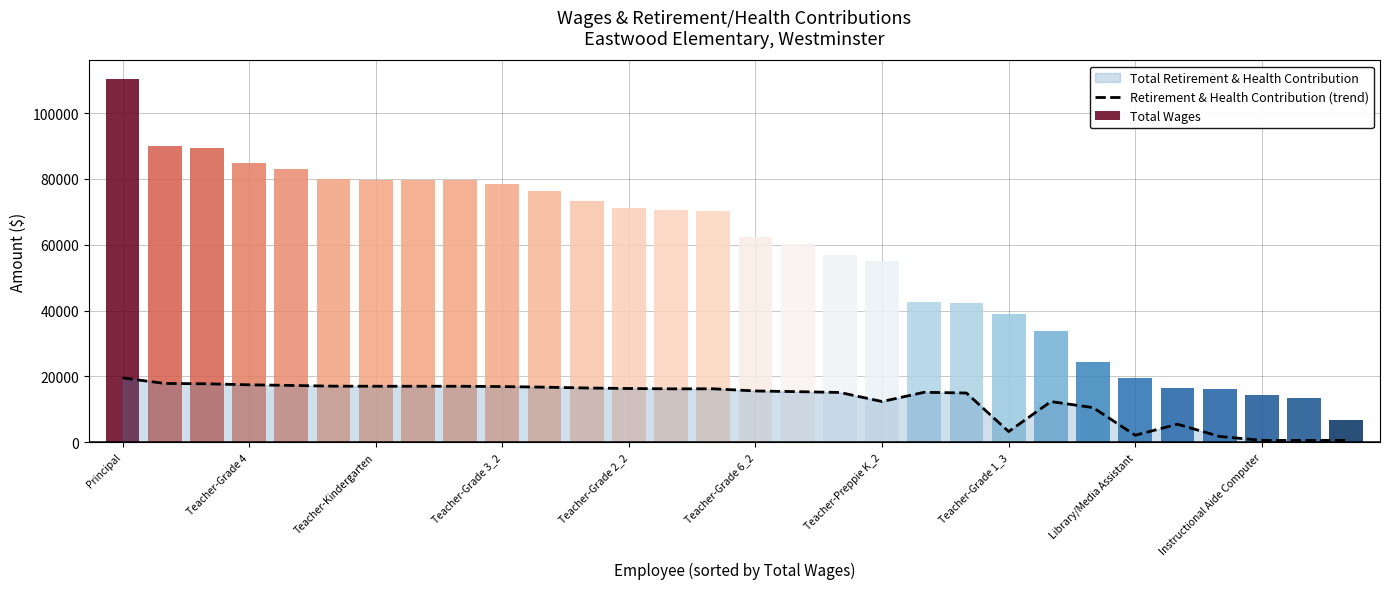

Are the bars horizontal?

No